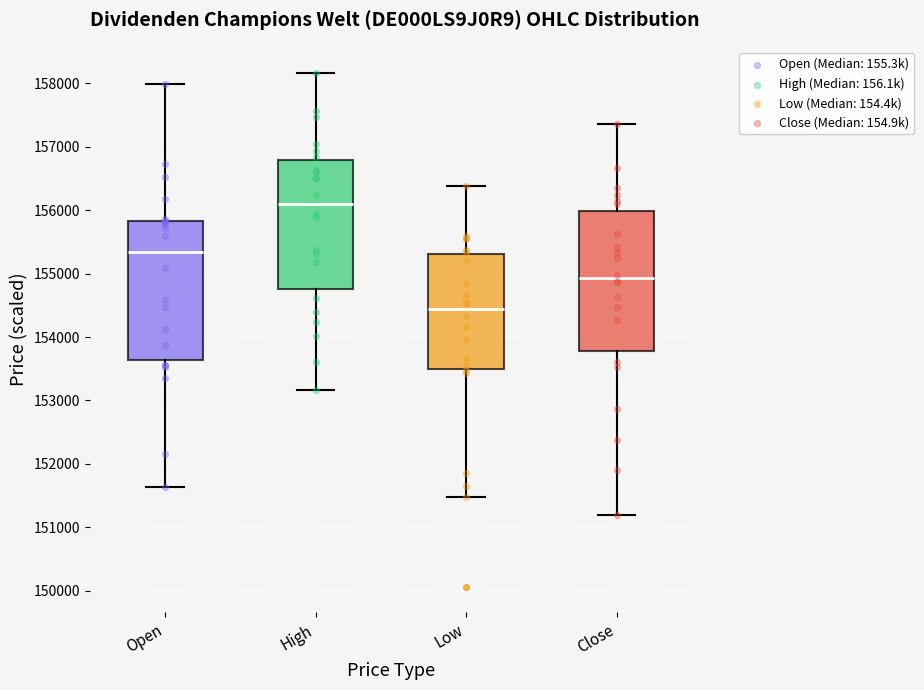

Where does the upper whisker of the box for High end on the y-axis? The values are not printed on the chart, so give them approximately, as read against the axis.

158200